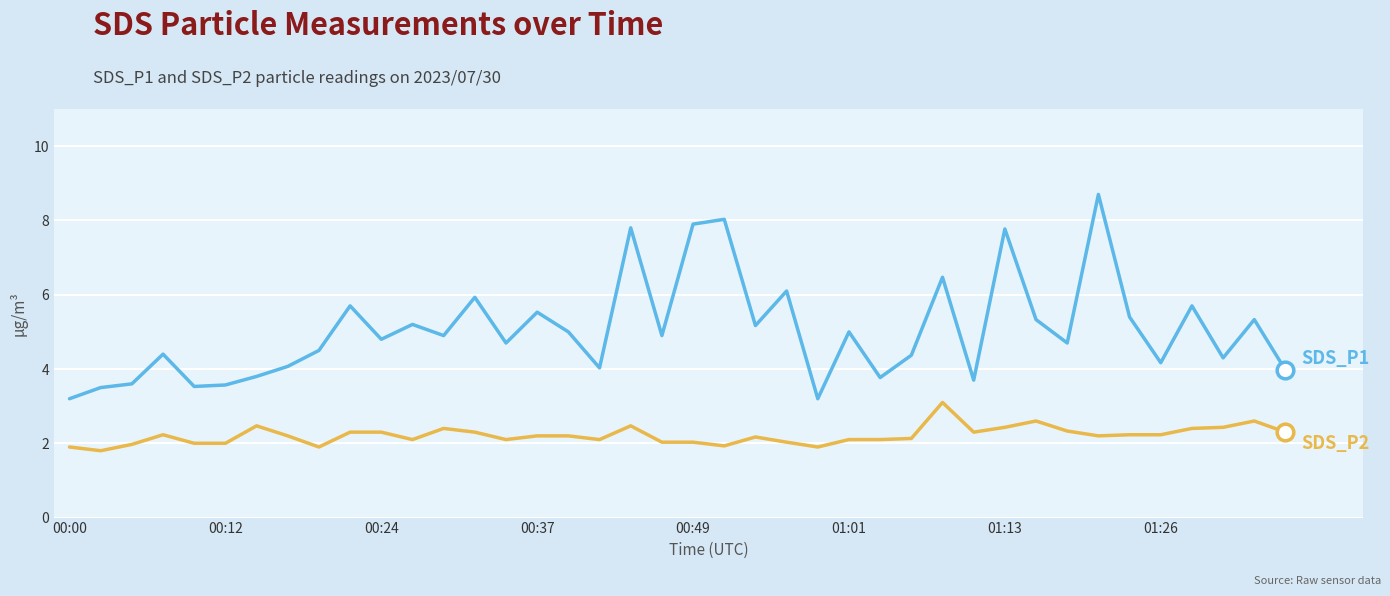

What is the maximum value shown in the chart?

8.7